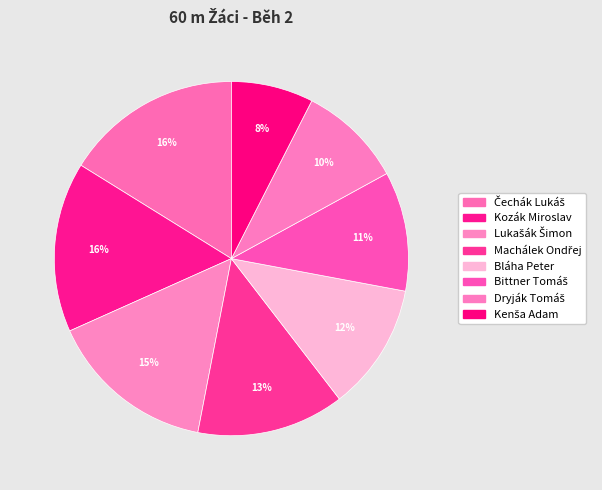

How many slices are in this pie chart?

8